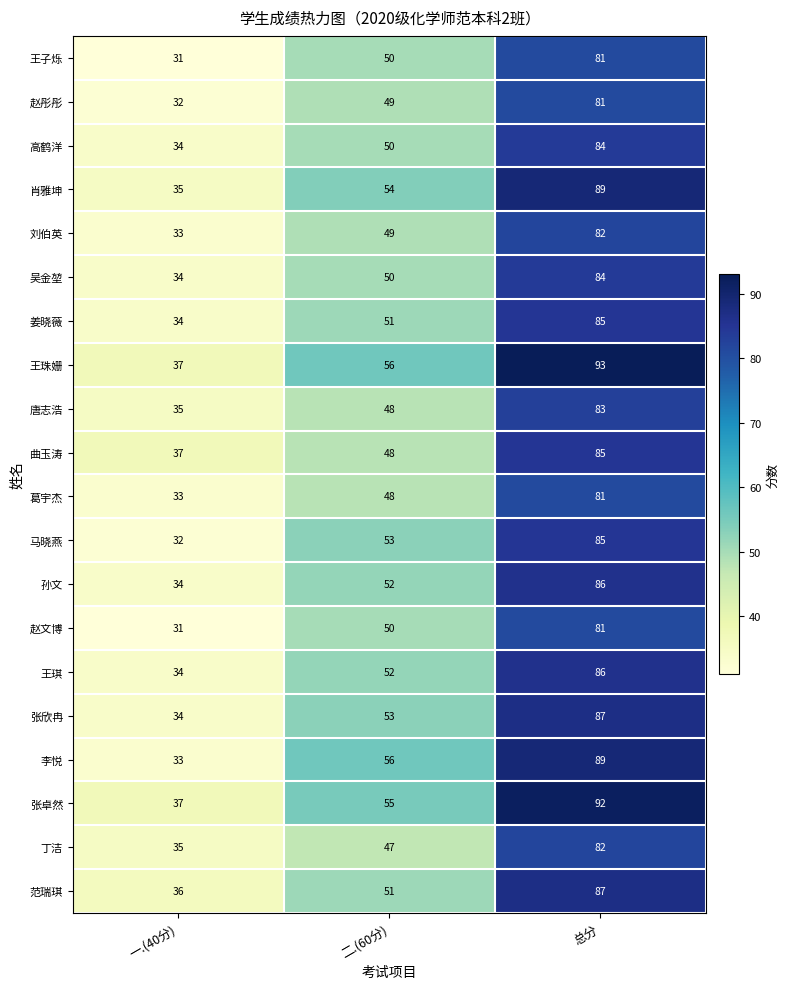

What is the total value across all series at 一.(40分)?

681